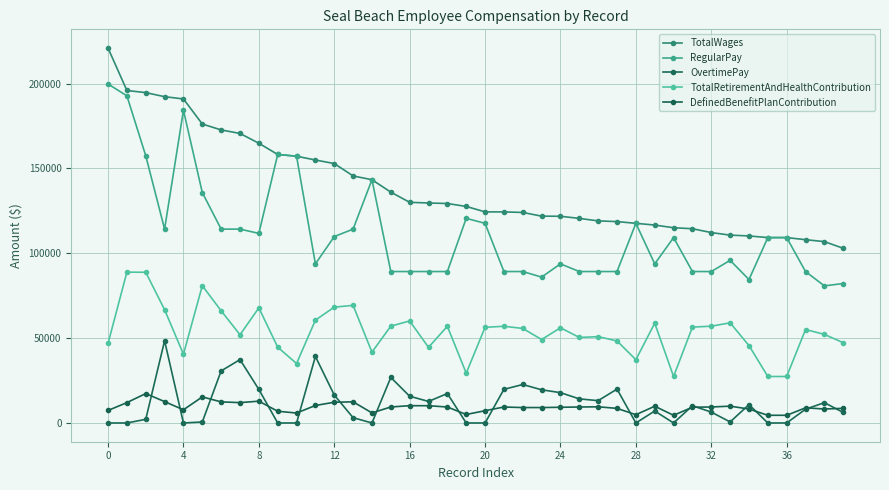

Does the chart have visible grid lines?

Yes